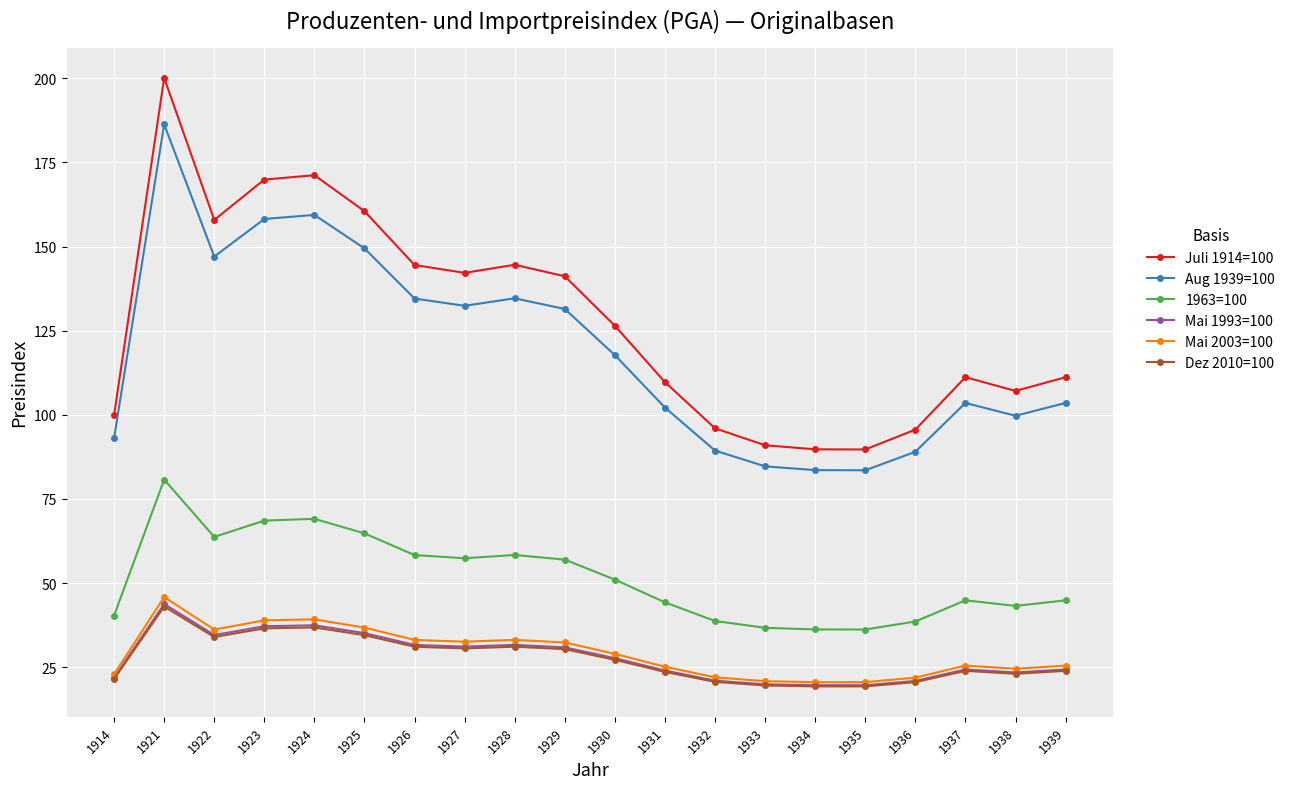

True or false: Aug 1939=100 and 1963=100 cross at least once.

False